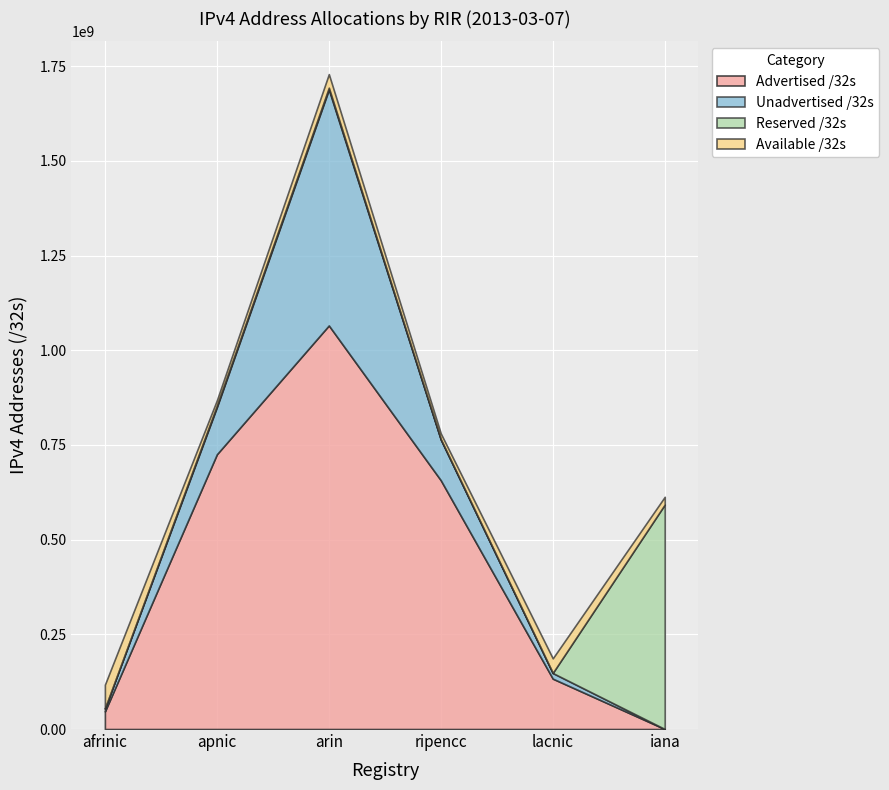

True or false: there are more than 2 points higher than both neighbors.

False